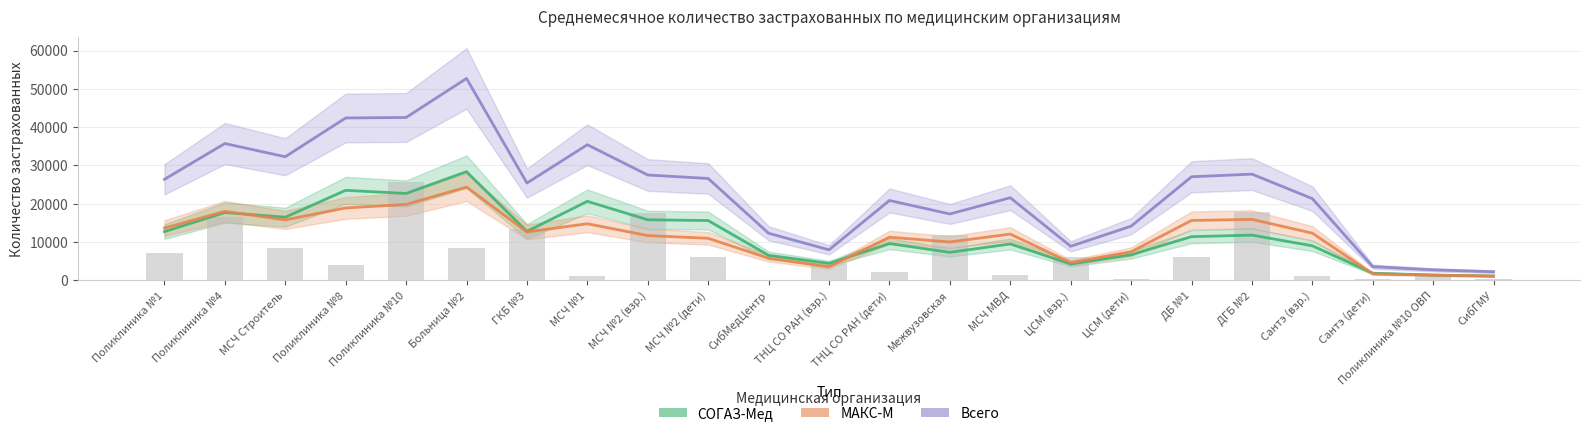

What is the highest value of the МАКС-М series?

24347.0